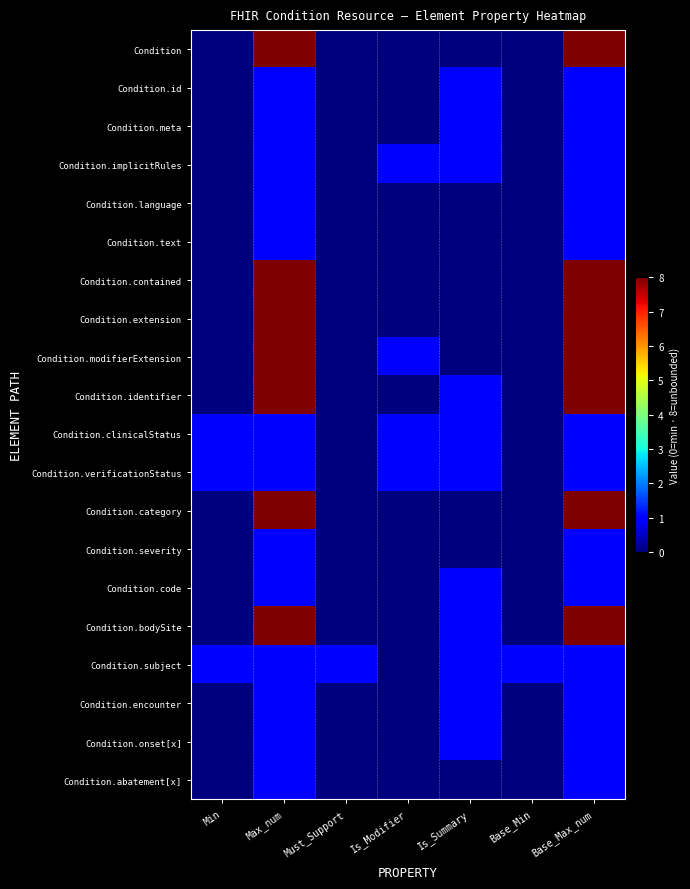

List the series in order of their peak value, lowest first.

Condition.id, Condition.meta, Condition.implicitRules, Condition.language, Condition.text, Condition.clinicalStatus, Condition.verificationStatus, Condition.severity, Condition.code, Condition.subject, Condition.encounter, Condition.onset[x], Condition.abatement[x], Condition, Condition.contained, Condition.extension, Condition.modifierExtension, Condition.identifier, Condition.category, Condition.bodySite